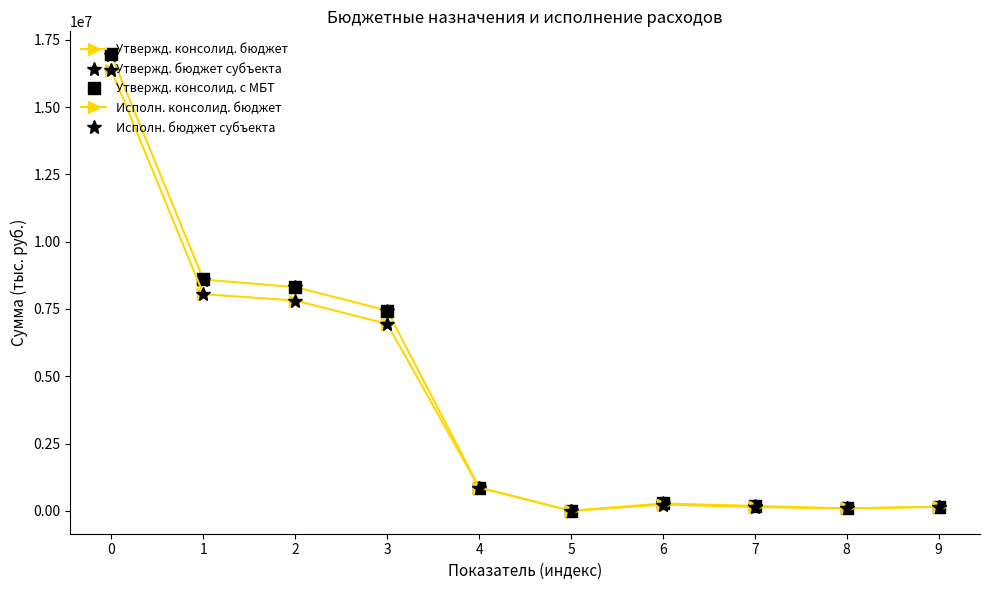

What is the average value of the Исполн. бюджет субъекта series?

4067279.3